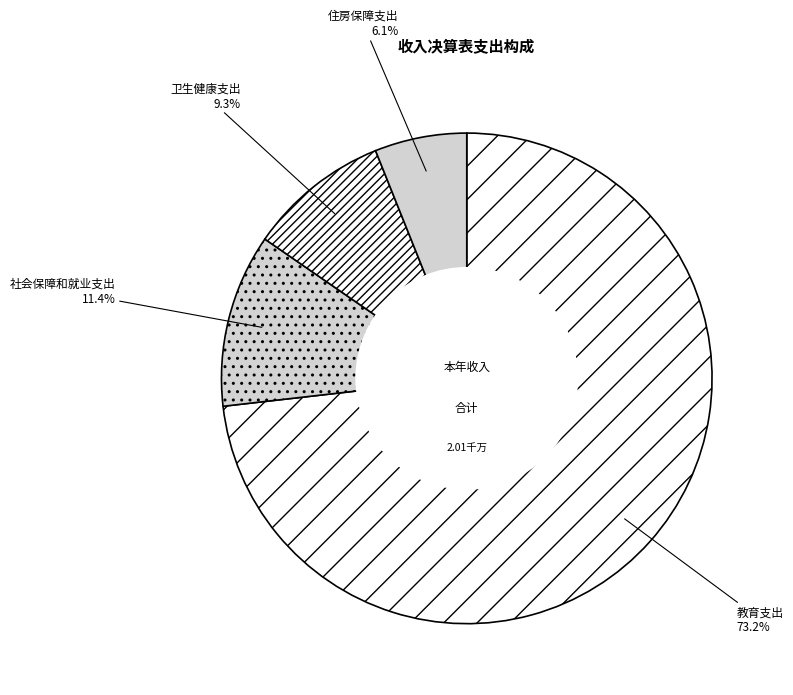

The 教育支出 slice represents 63% of the pie. True or false?

False